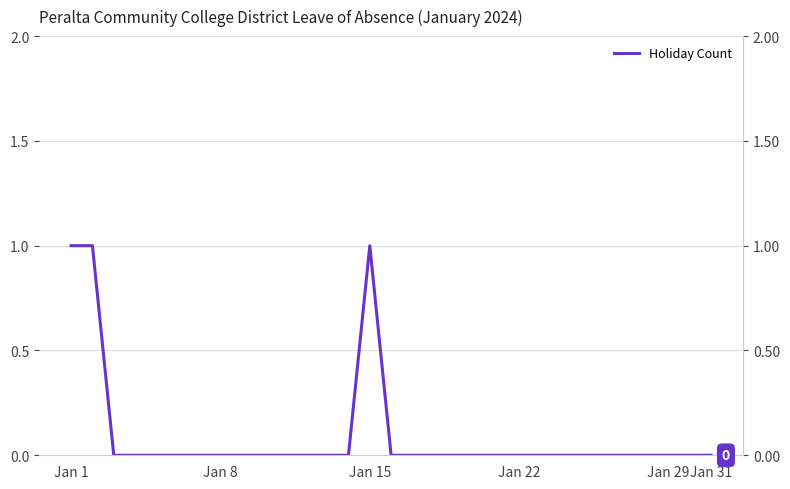

Which has a higher value, 19 or 14?

14